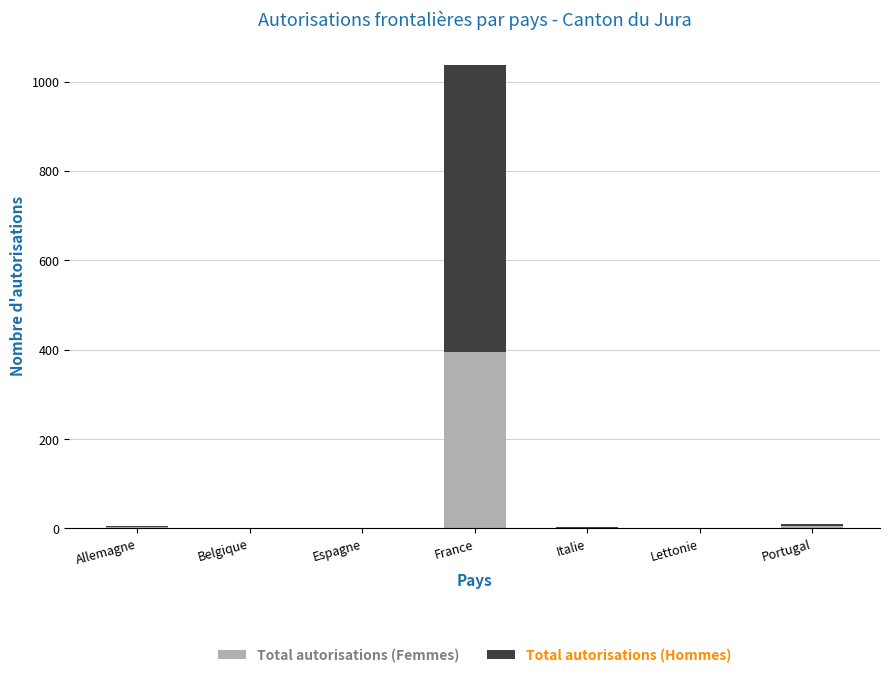

The value of Total autorisations (Femmes) at France is 612. True or false?

False